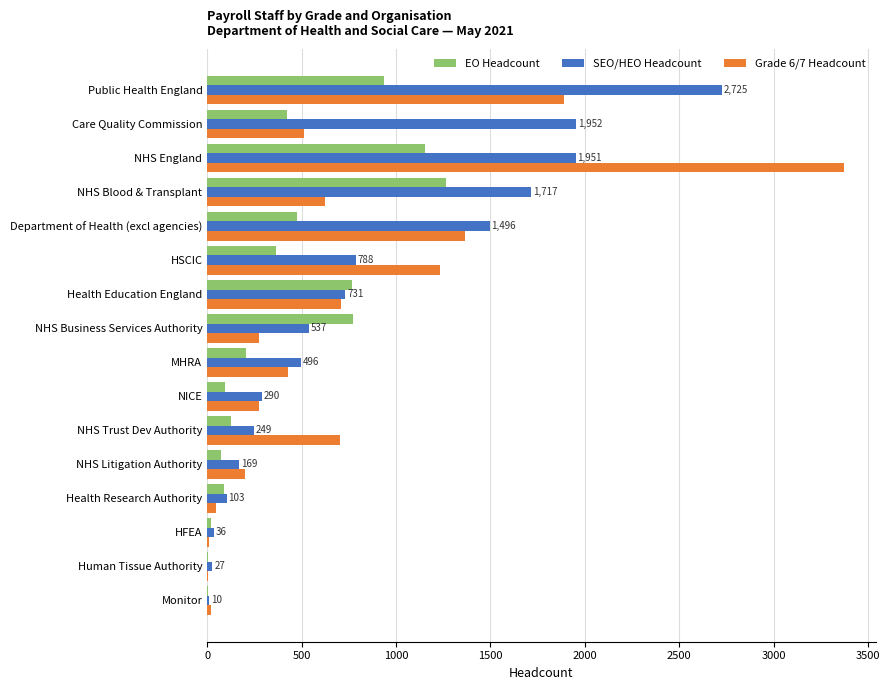

The value of SEO/HEO Headcount at HSCIC is 360. True or false?

False